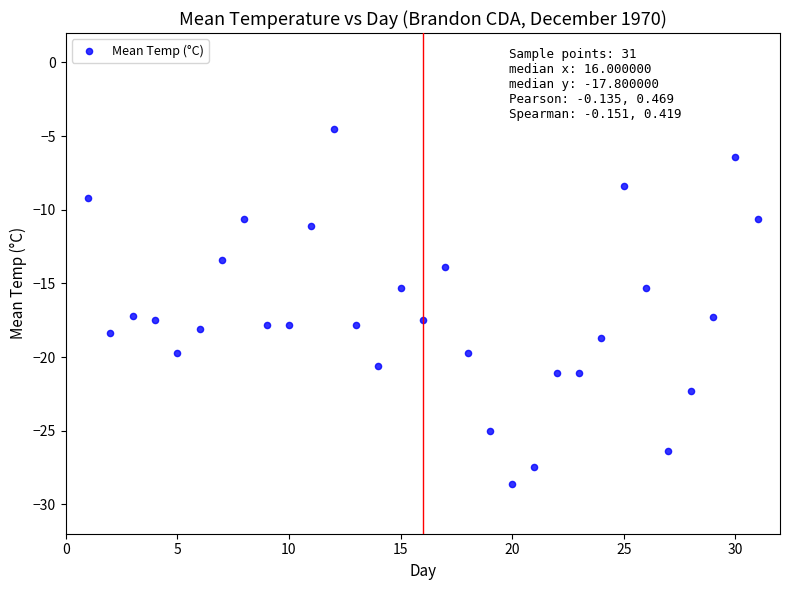

What is the range of X values (max minus min)?

30.0